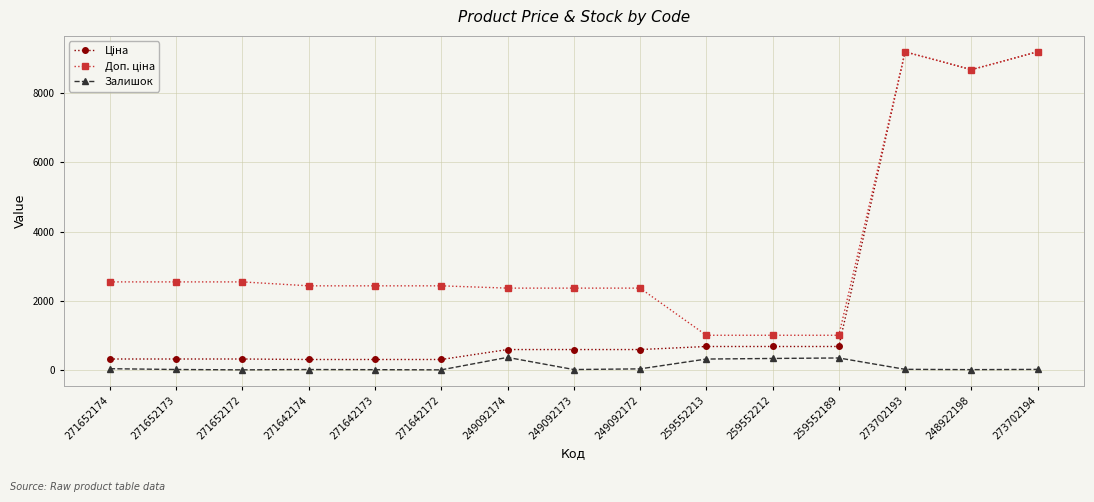

True or false: Залишок has more than 1 interior local peaks.

True